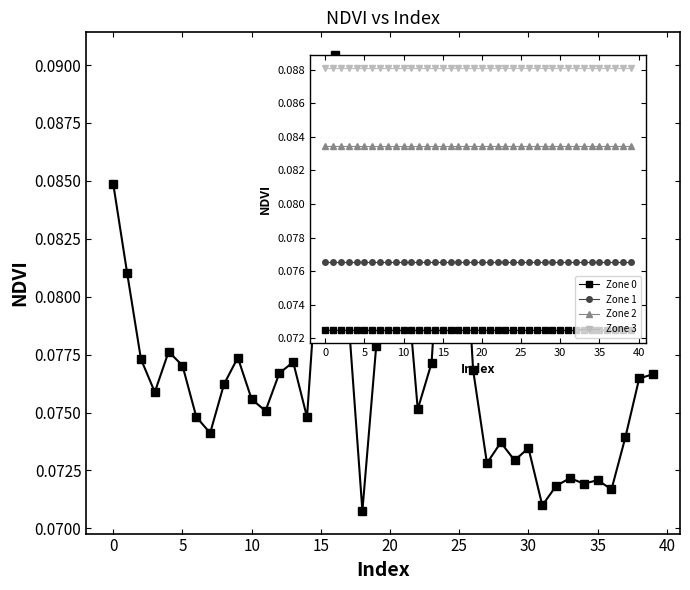

Which label corresponds to the largest value in the chart?

16